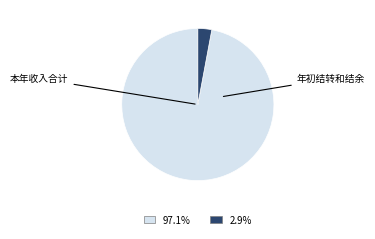

Is there any slice that represents more than half of the pie?

Yes